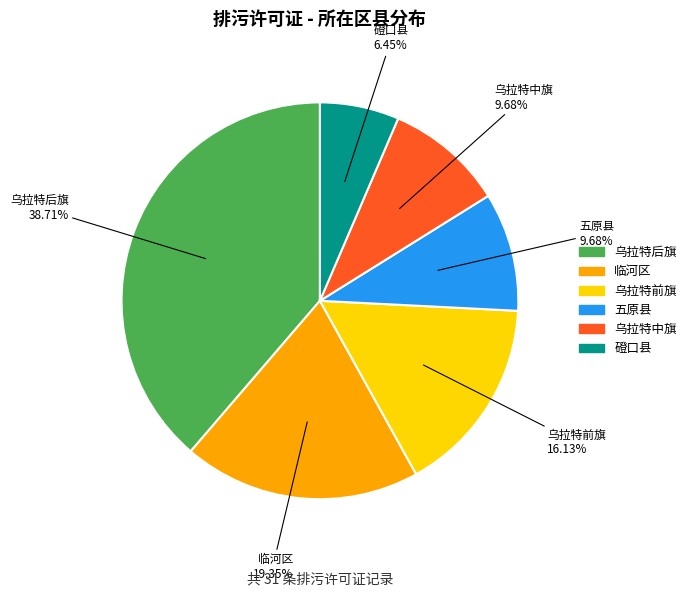

Between 乌拉特前旗 and 五原县, which is larger?

乌拉特前旗